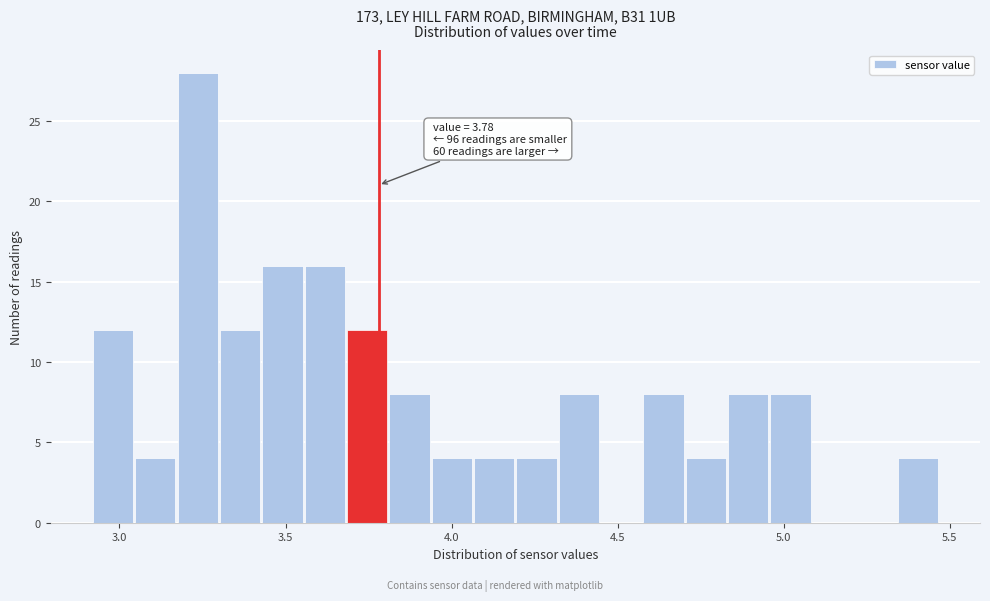

Read against the x-axis, roughly where is the centre of the tallest bar?

3.25